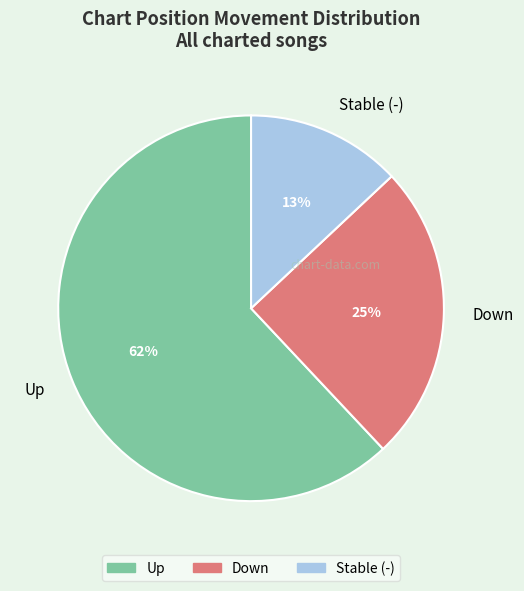

To the nearest percent, what is the difference between the largest and smallest slice percentages?

49%